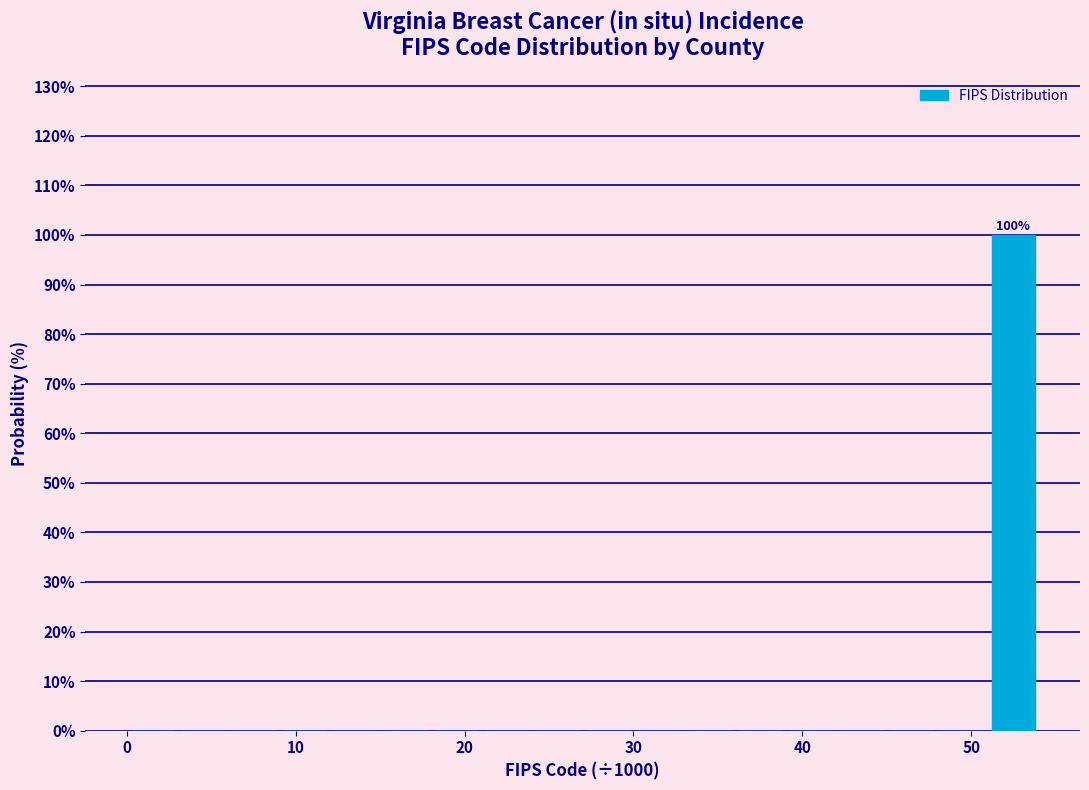

Around what value on the x-axis is the tallest bar? Give the approximate position of its centre, as read against the axis.

53